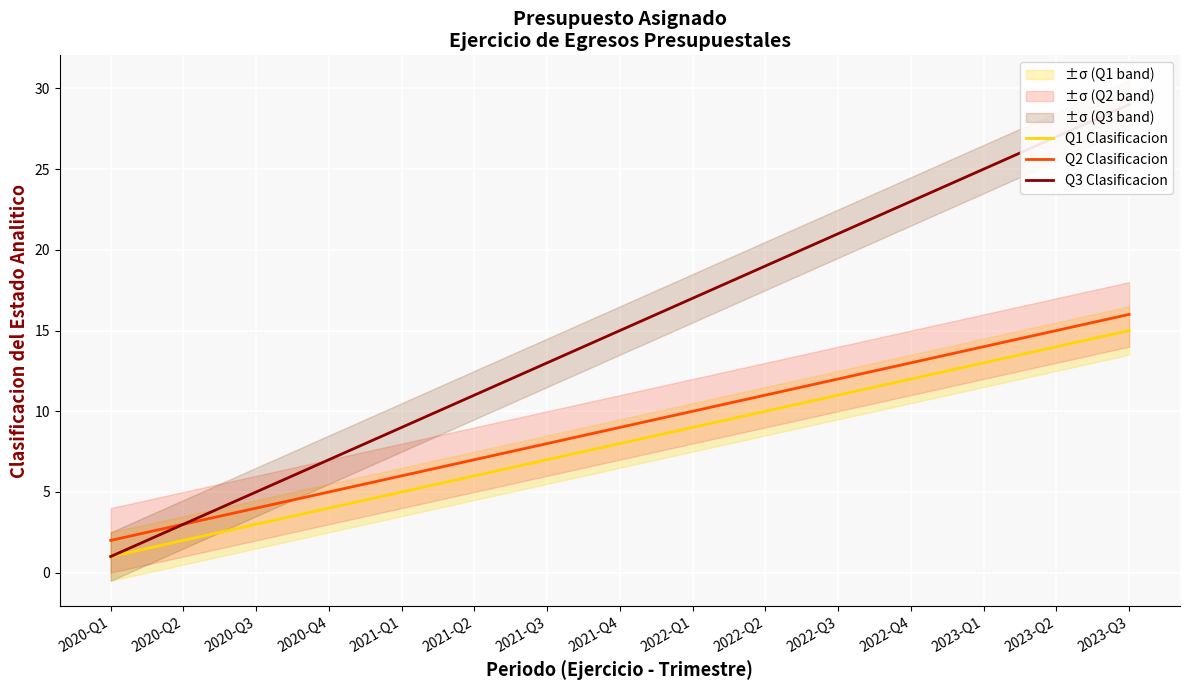

What is the label of the 8th point from the right?

2021-Q4